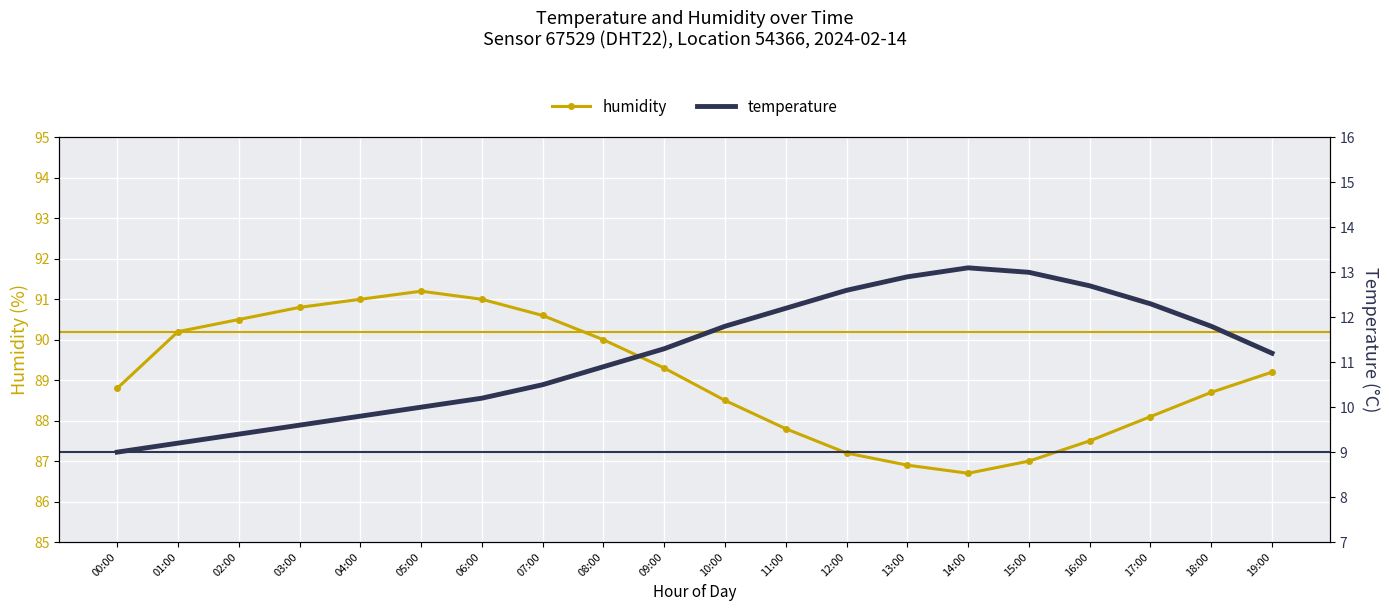

Is the value of temperature at 19:00 greater than the value of humidity at 19:00?

No